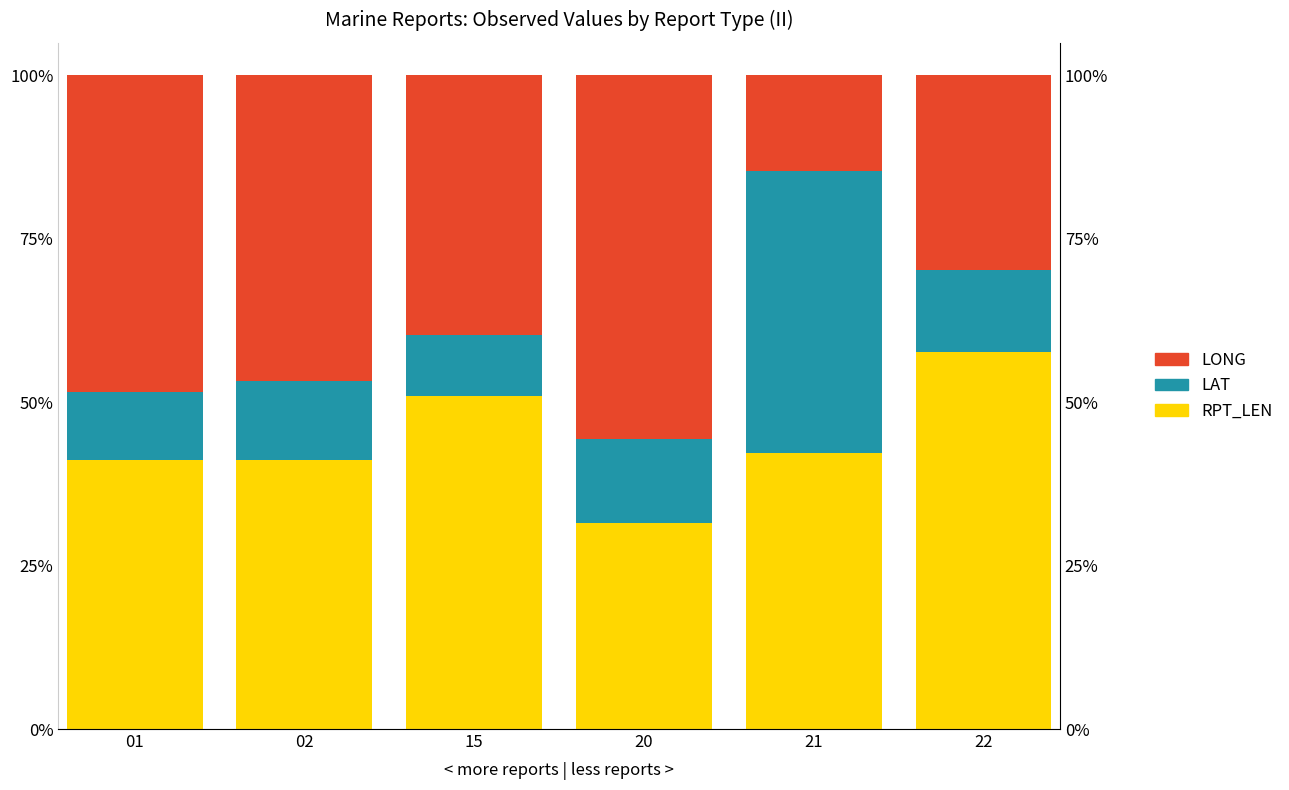

What is the sum of all RPT_LEN values?

264.7